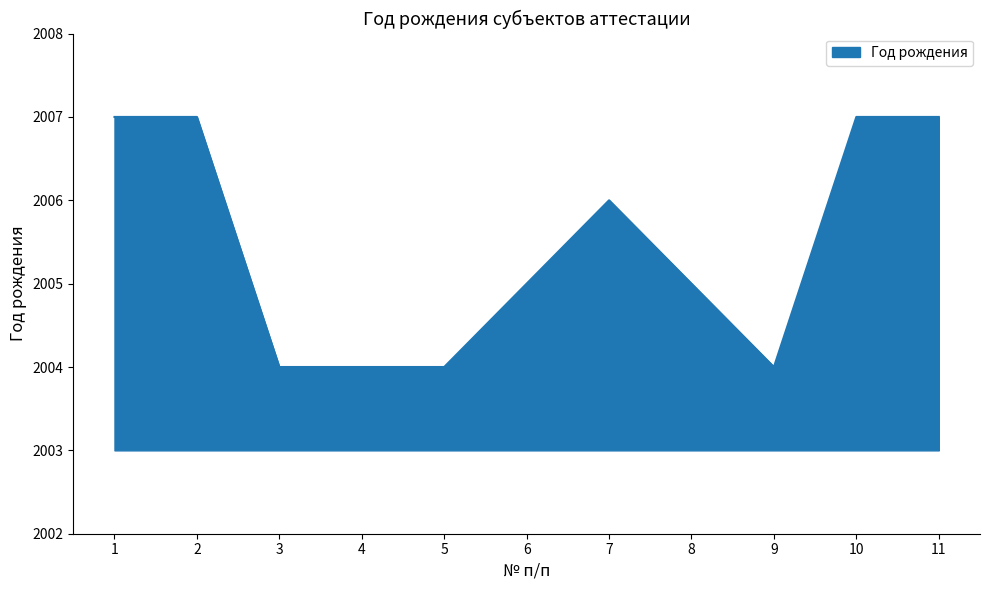

Reading left to right, extract all data points from this chart.

1=2007	2=2007	3=2004	4=2004	5=2004	6=2005	7=2006	8=2005	9=2004	10=2007	11=2007